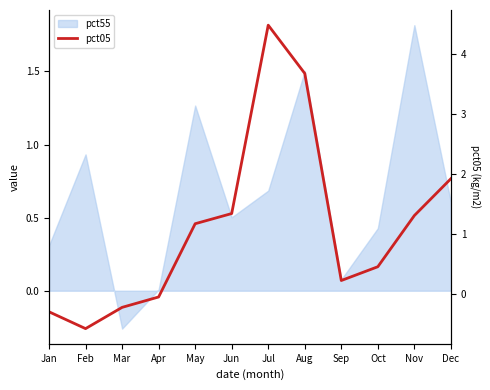

What is the change in value from Mar to Dec?

+2.1